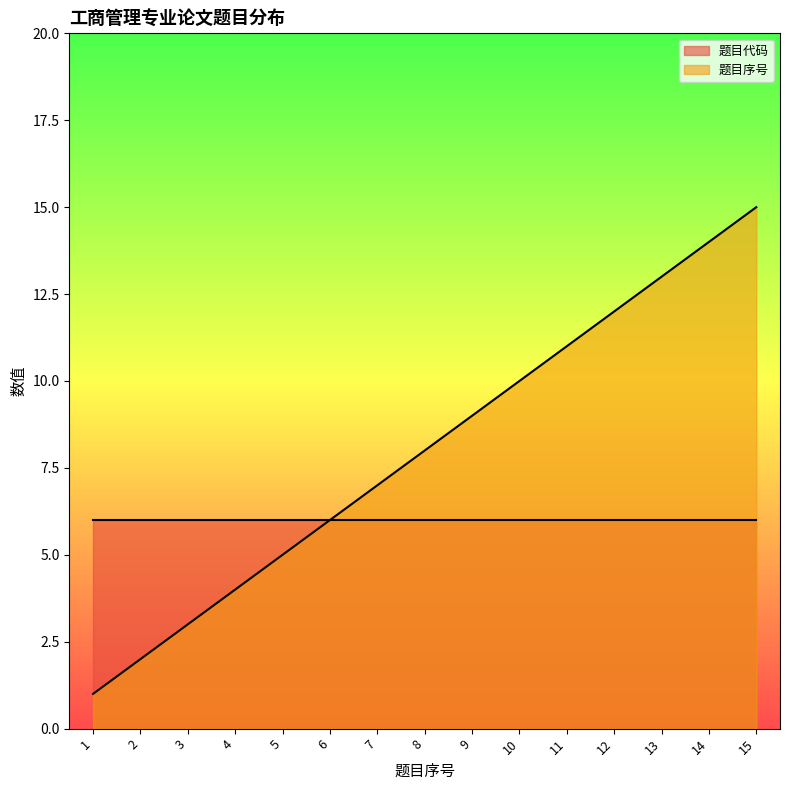

Rank the categories by value from lowest to highest.

1, 2, 3, 4, 5, 6, 7, 8, 9, 10, 11, 12, 13, 14, 15